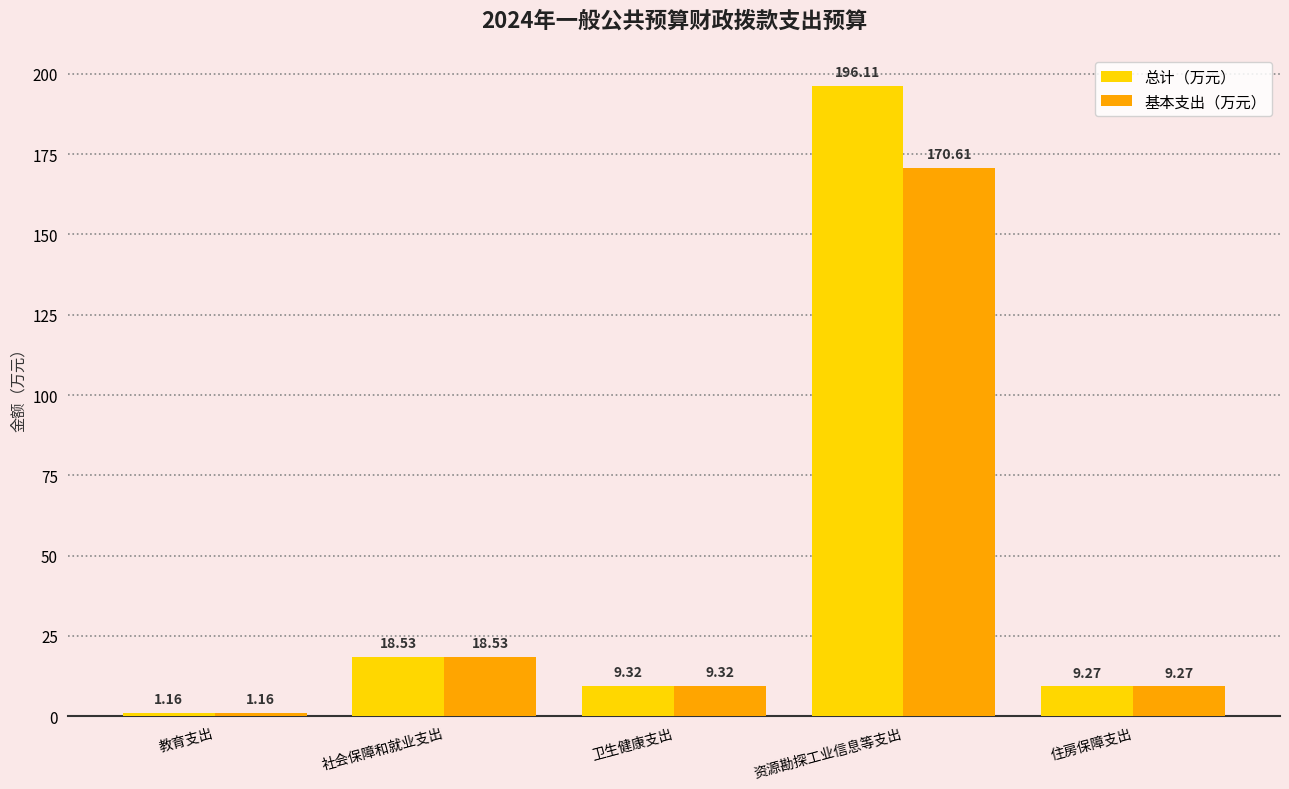

How many bars are there in each group?

2